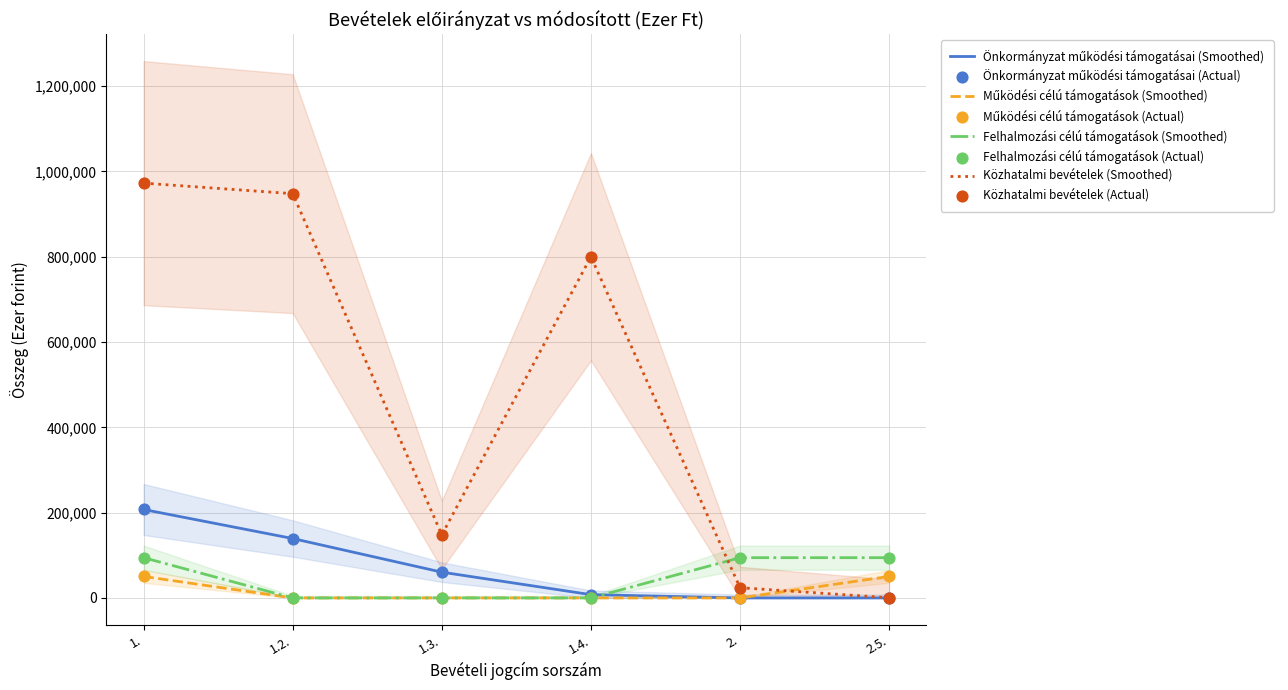

Which series has the largest Y range (max minus min)?

Közhatalmi bevételek